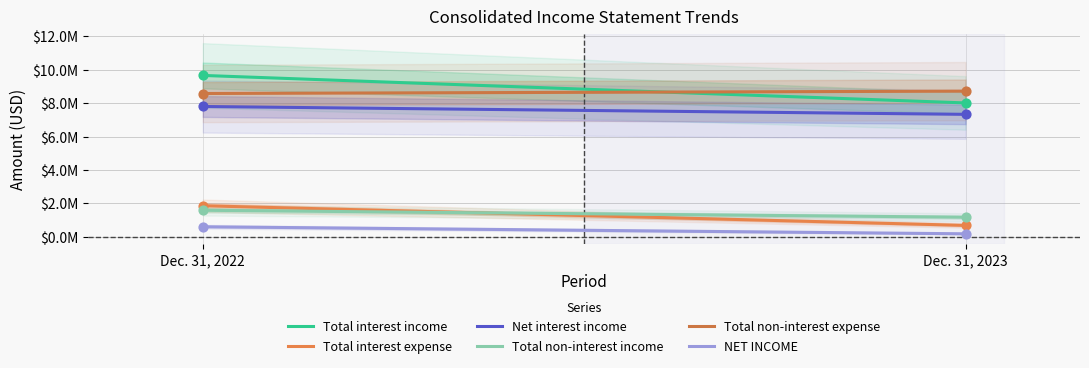

Which series has the widest spread of Y values?

Total interest income